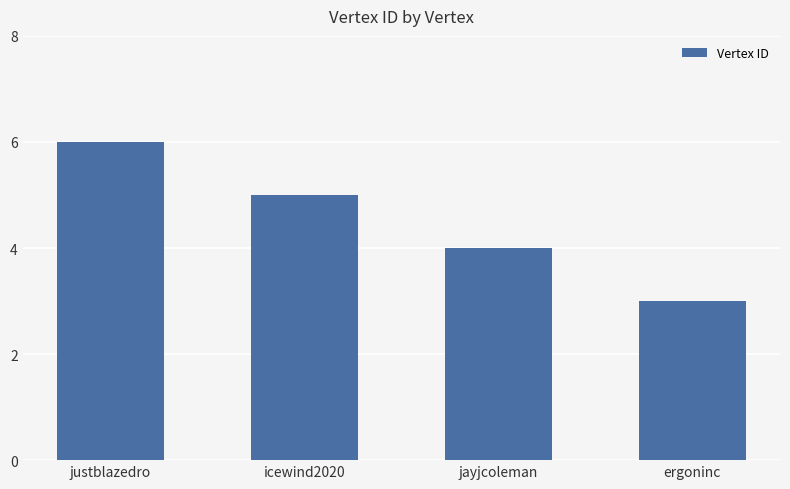

What is the label of the 4th bar from the right?

justblazedro